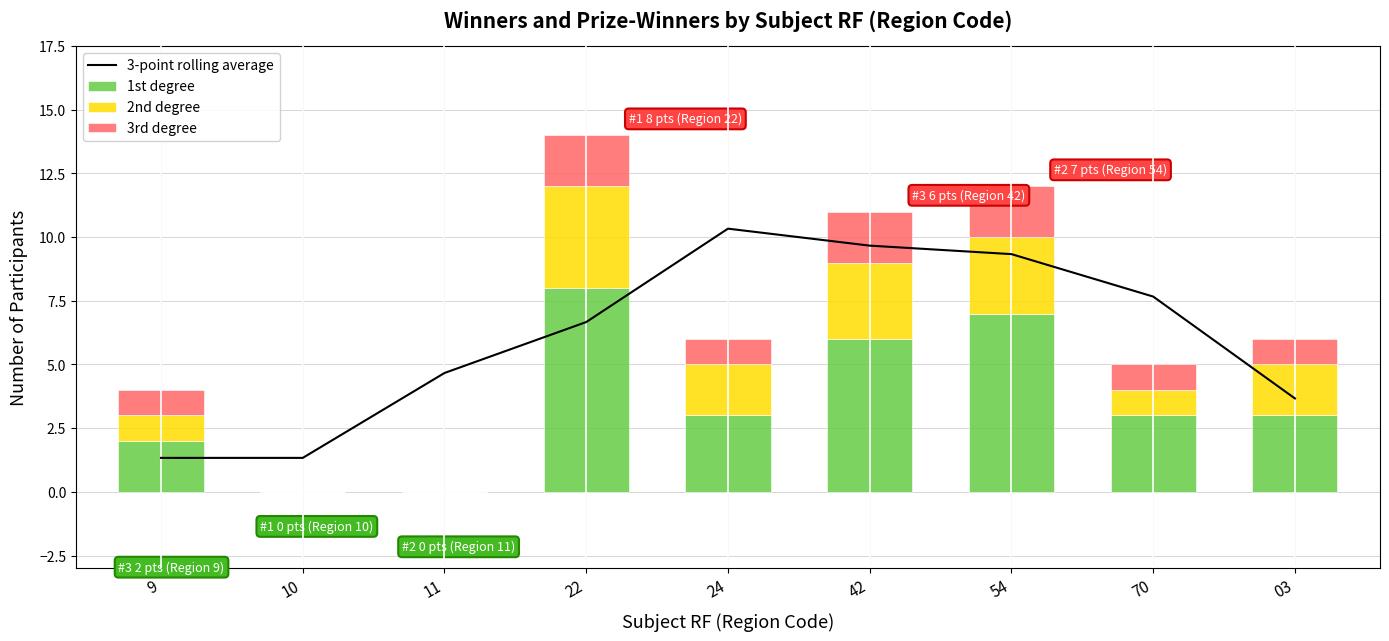

True or false: 1st degree has a value of -3.2 at 10.

False